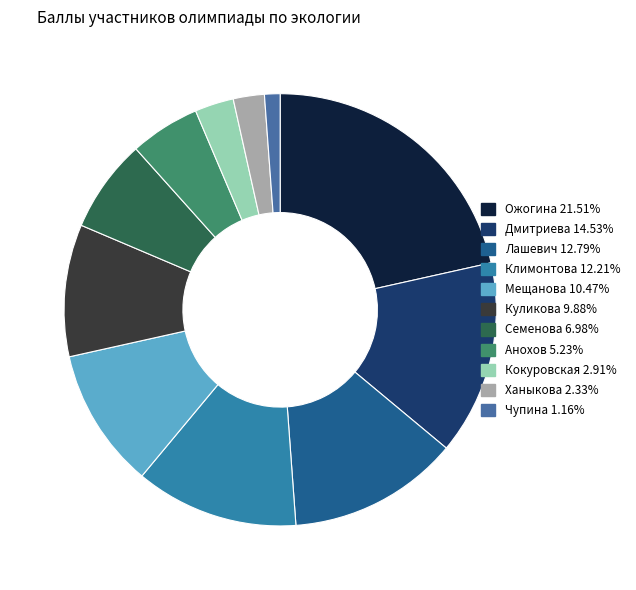

Which slice is the smallest?

Чупина